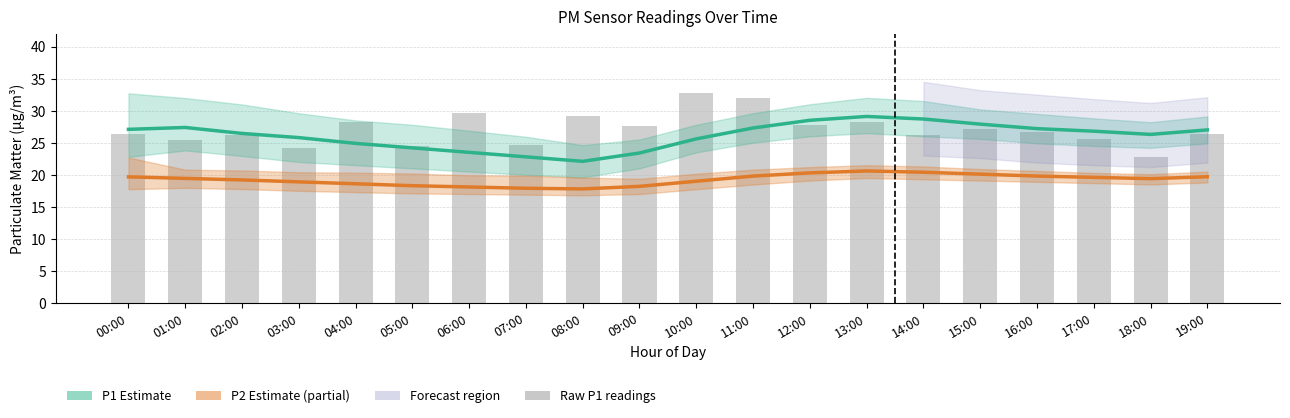

Which label corresponds to the smallest value in the chart?

08:00